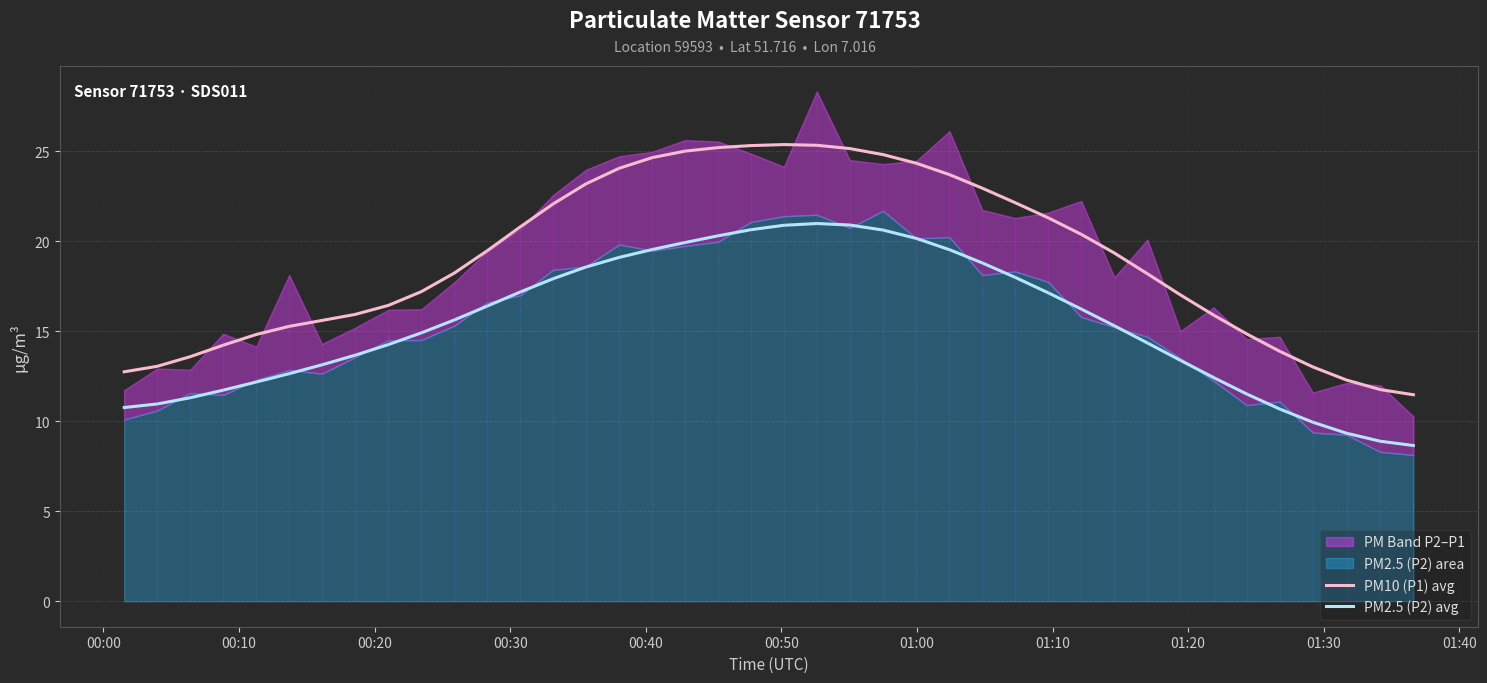

True or false: PM10 (P1) avg and PM2.5 (P2) avg intersect in this chart.

False